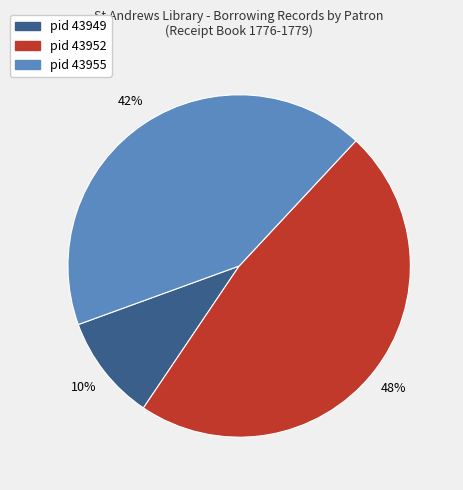

Is the sum of pid 43952 and pid 43955 greater than half?

Yes